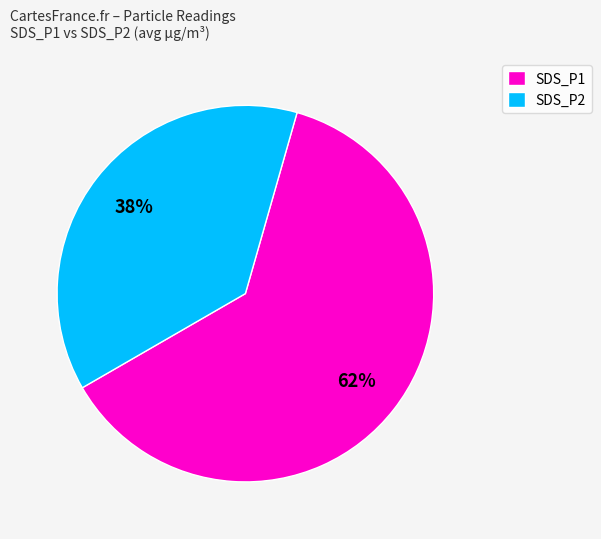

Between SDS_P1 and SDS_P2, which is larger?

SDS_P1